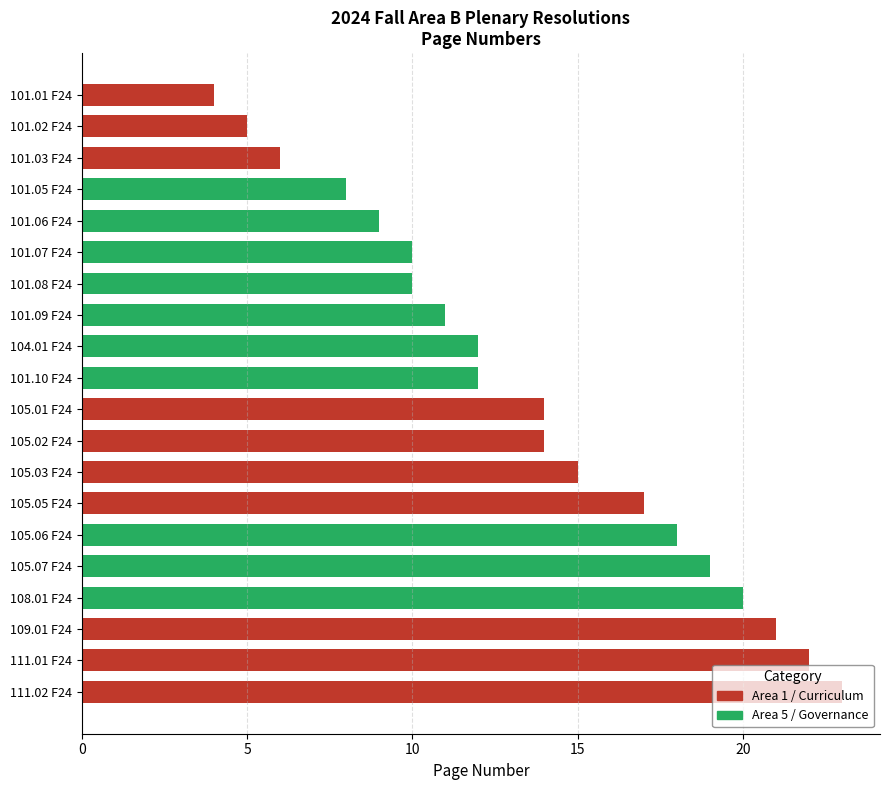

What is the sum of all values?

270